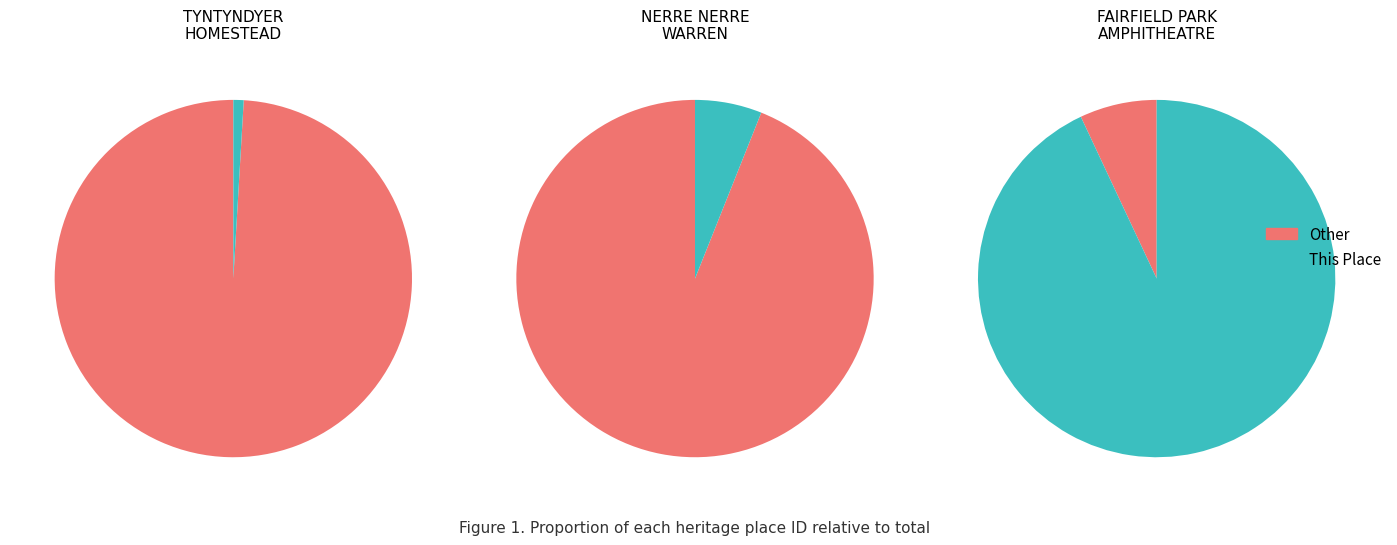

What is the largest slice in the pie chart?

FAIRFIELD PARK AMPHITHEATRE COMPLEX